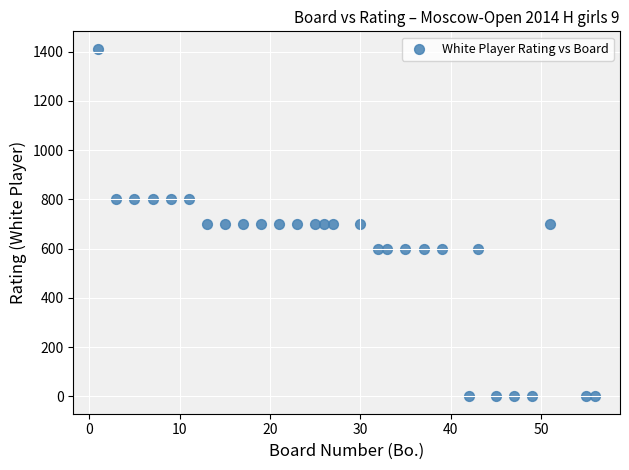

What is the range of Y values (max minus min)?

1412